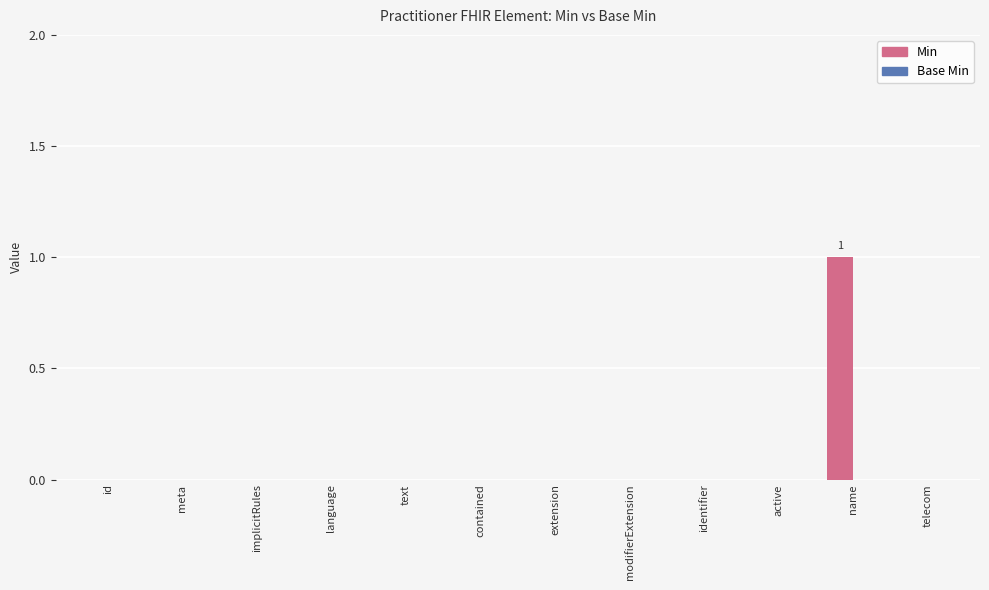

The value at identifier is 1. True or false?

False